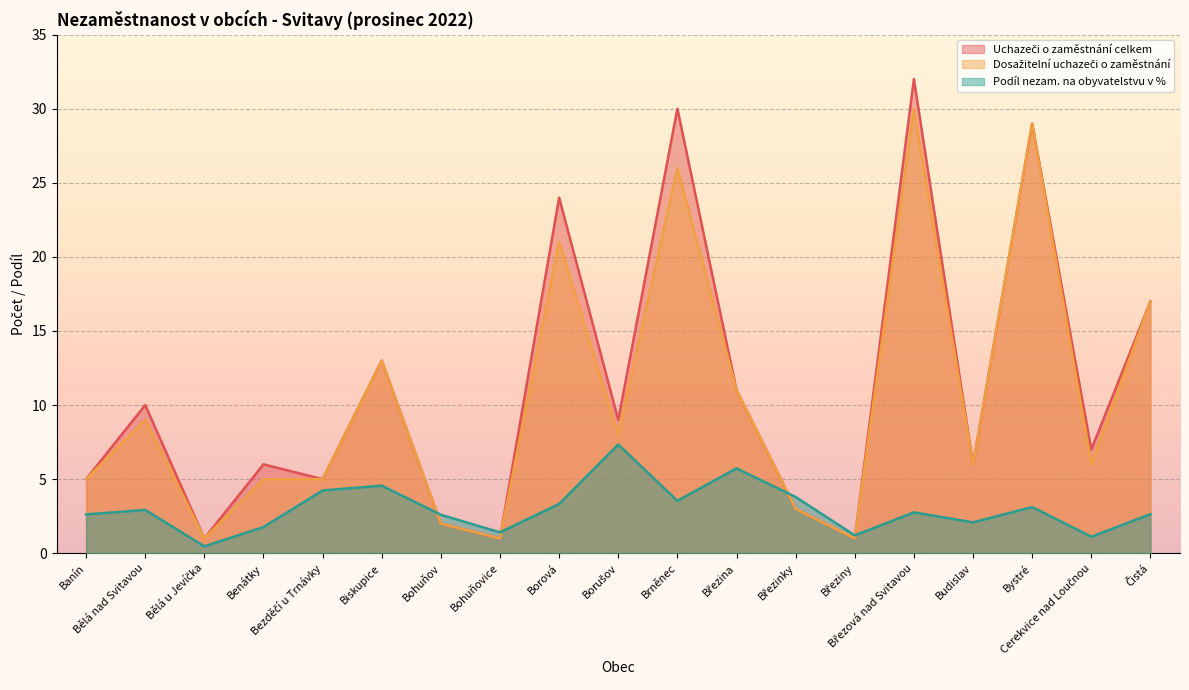

What is the total value across all series at Čistá?

36.6